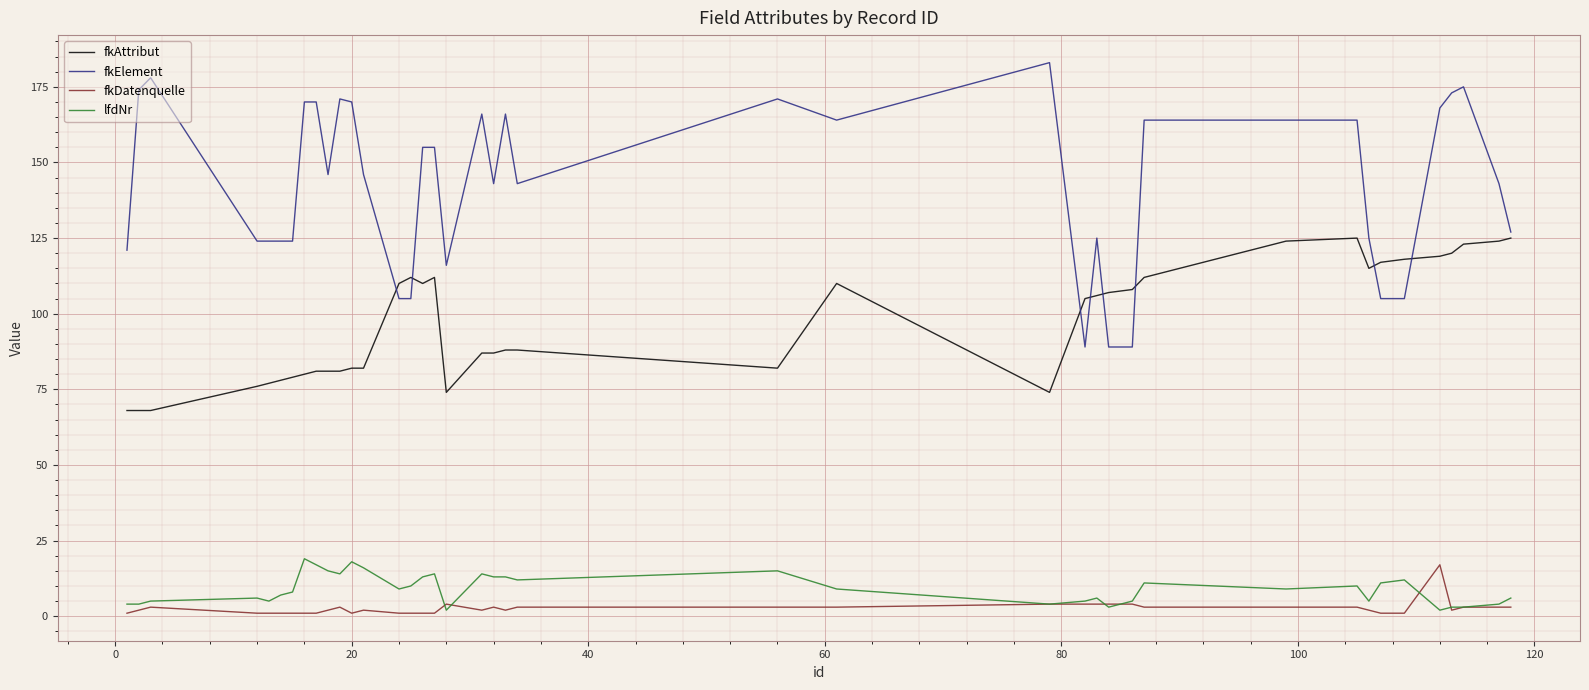

What is the lowest value of the fkElement series?

89